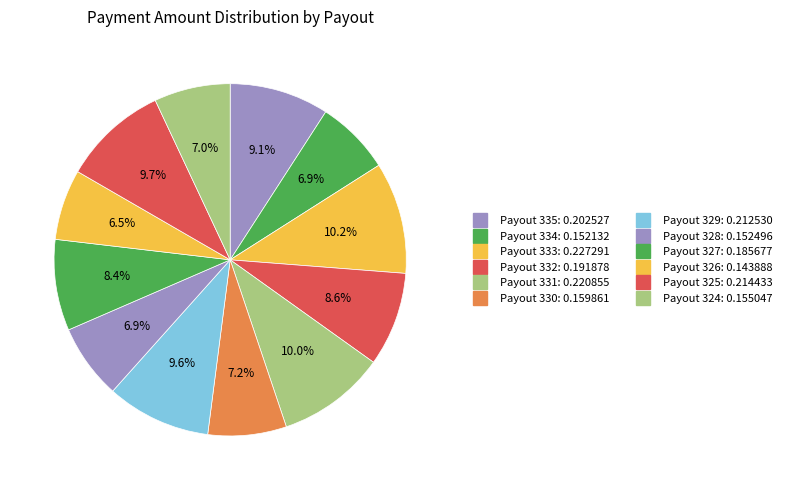

True or false: Payout 324 accounts for 7% of the total.

True